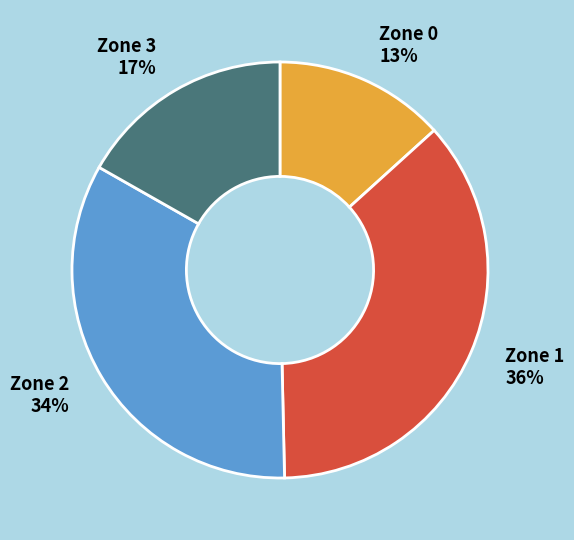

Does any single category account for the majority?

No